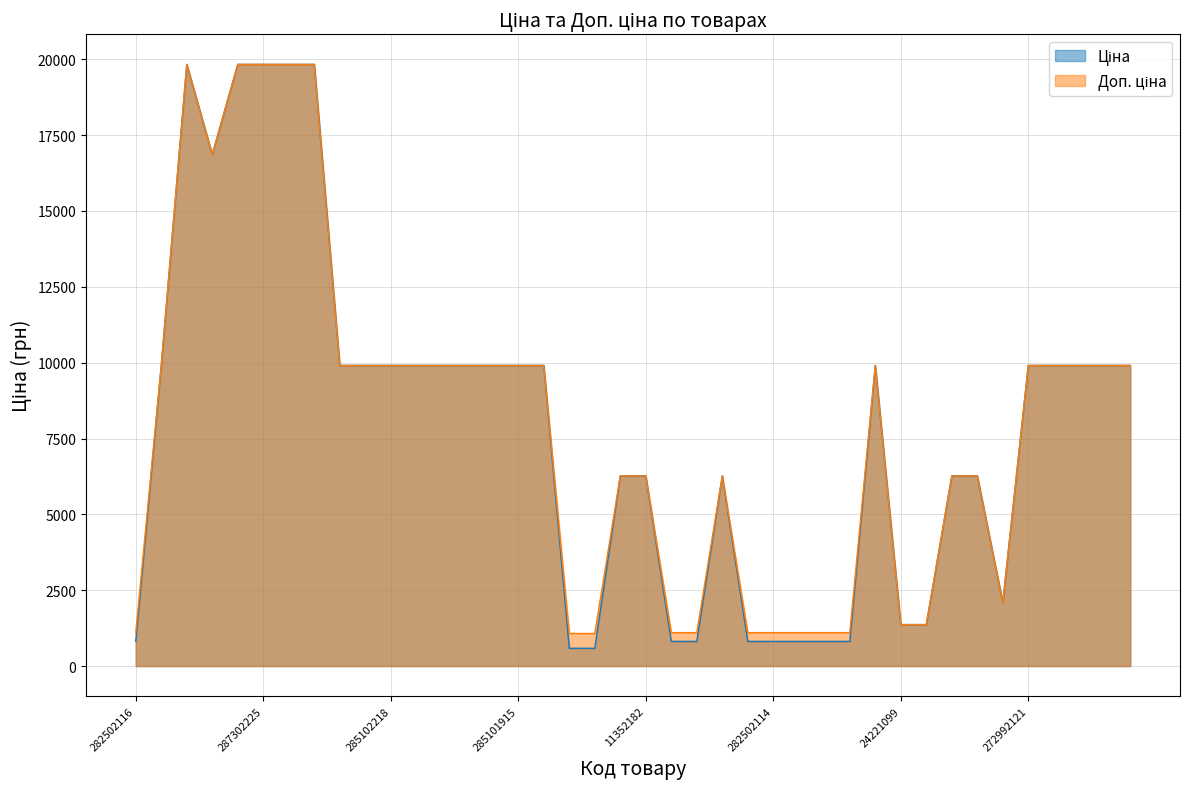

Reading left to right, extract all data points from this chart.

Ціна: 282502116=813.0	285101569=9908.5	287302223=19831.1	287292222=16863.2	287302226=19831.1	287302225=19831.1	287302224=19831.1	287301833=19831.1	285102221=9908.5	285102219=9908.5	285102218=9908.5	285102216=9908.5	285102120=9908.5	285102044=9908.5	285101916=9908.5	285101915=9908.5	285101913=9908.5	271702230=586.0	271702229=586.0	11352184=6266.7	11352182=6266.7	282502117=813.0	282502110=813.0	11352151=6266.7	282502115=813.0	282502114=813.0	282502113=813.0	282502112=813.0	282502111=813.0	272992170=9908.5	24221099=1366.3	24221043=1366.3	11352036=6266.7	11352034=6266.7	11351861=2094.3	272992121=9908.5	272992120=9908.5	272992030=9908.5	272991917=9908.5	272991916=9908.5
Доп. ціна: 282502116=1101.8	285101569=9908.5	287302223=19831.1	287292222=16863.2	287302226=19831.1	287302225=19831.1	287302224=19831.1	287301833=19831.1	285102221=9908.5	285102219=9908.5	285102218=9908.5	285102216=9908.5	285102120=9908.5	285102044=9908.5	285101916=9908.5	285101915=9908.5	285101913=9908.5	271702230=1074.5	271702229=1074.5	11352184=6266.7	11352182=6266.7	282502117=1101.8	282502110=1101.8	11352151=6266.7	282502115=1101.8	282502114=1101.8	282502113=1101.8	282502112=1101.8	282502111=1101.8	272992170=9908.5	24221099=1366.0	24221043=1366.0	11352036=6266.7	11352034=6266.7	11351861=2094.0	272992121=9908.5	272992120=9908.5	272992030=9908.5	272991917=9908.5	272991916=9908.5